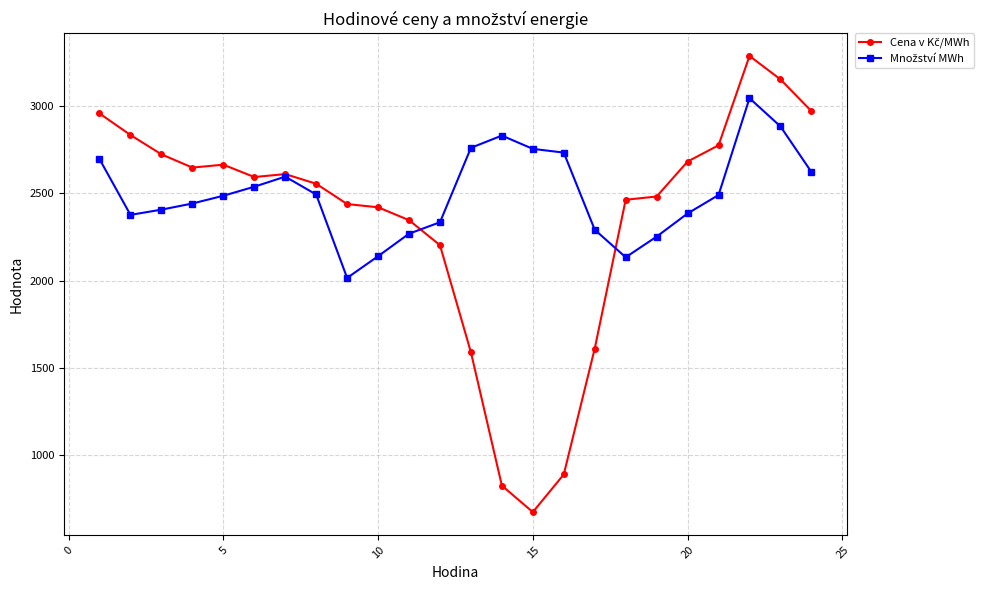

What is the maximum value shown in the chart?

3288.6